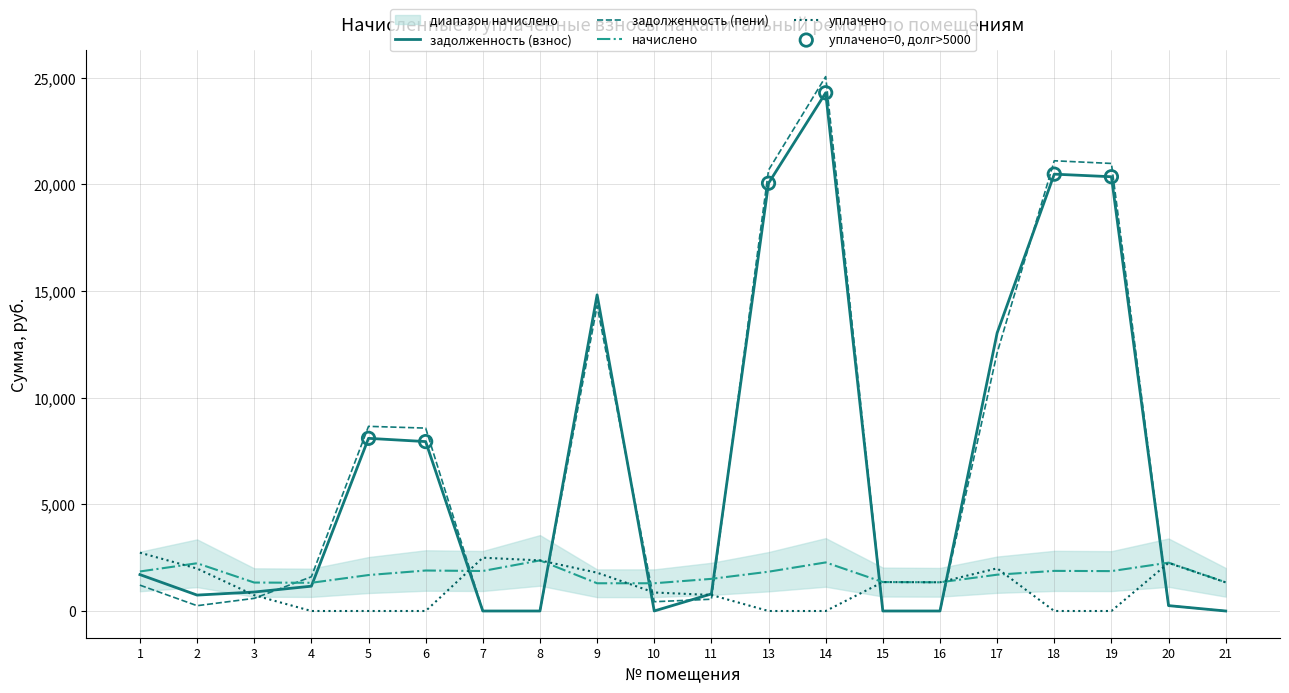

At which category is the sum across all series the highest?

14